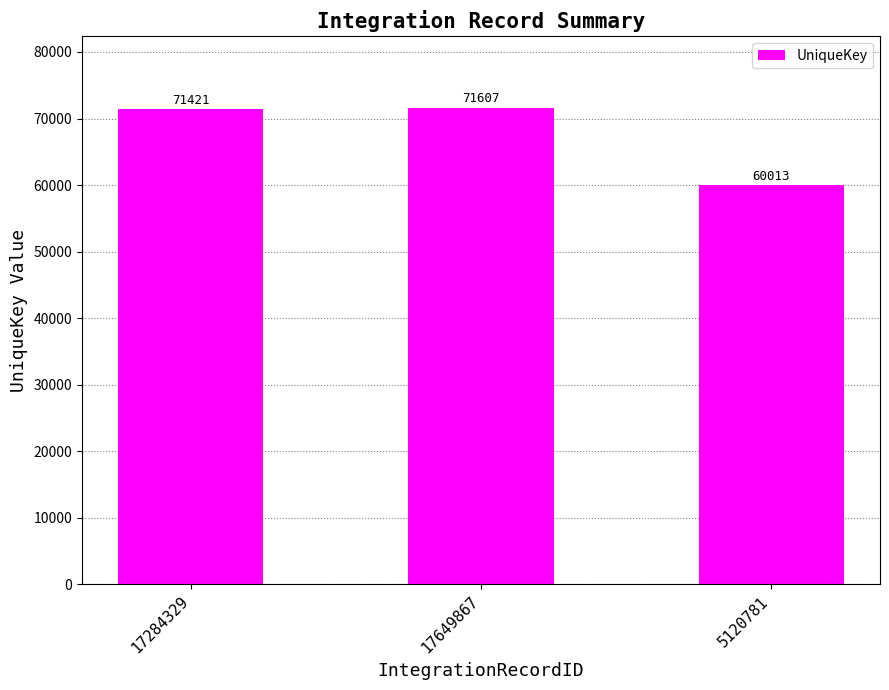

What is the sum of the values at 17649867 and 5120781?

131620